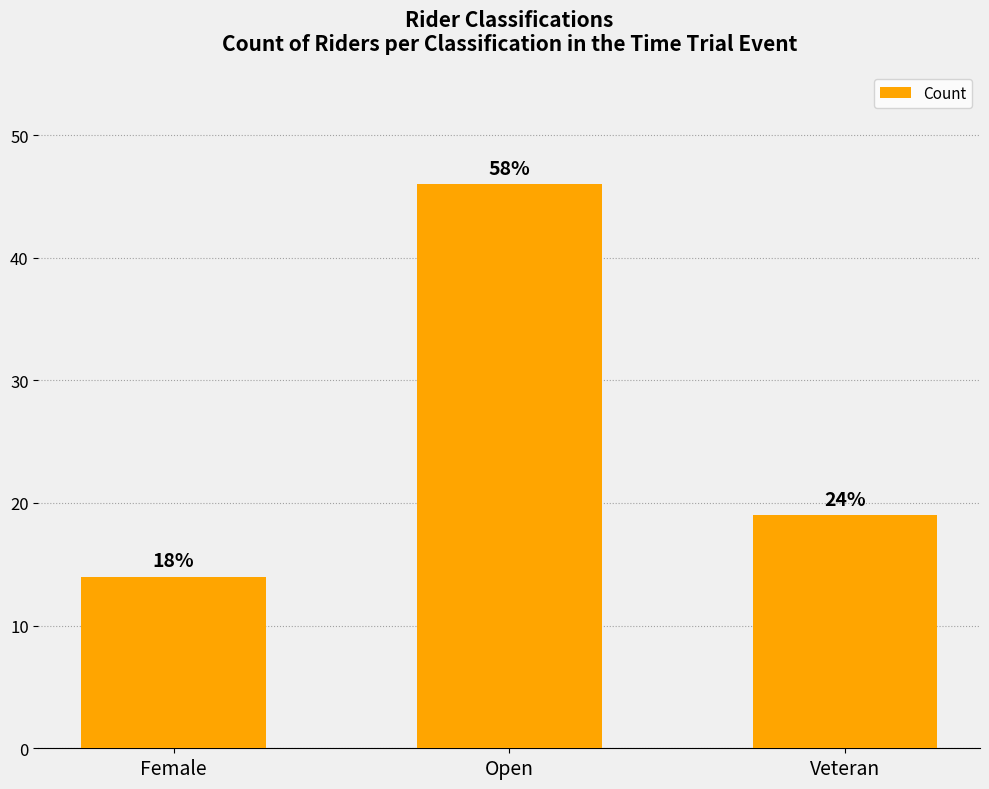

Does the chart contain any negative values?

No